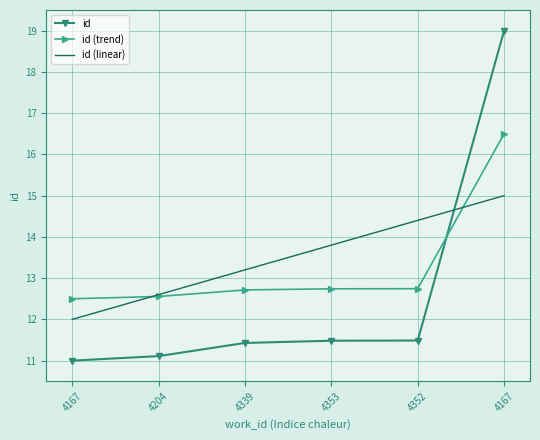

What are all the series names shown in the legend?

id, id (trend), id (linear)